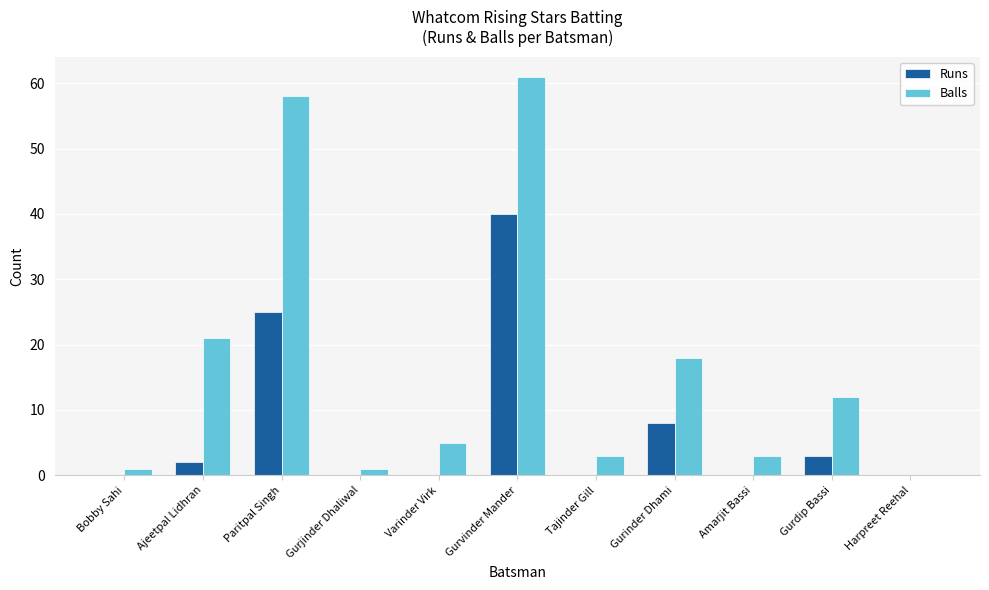

What is the sum of all Balls values?

183